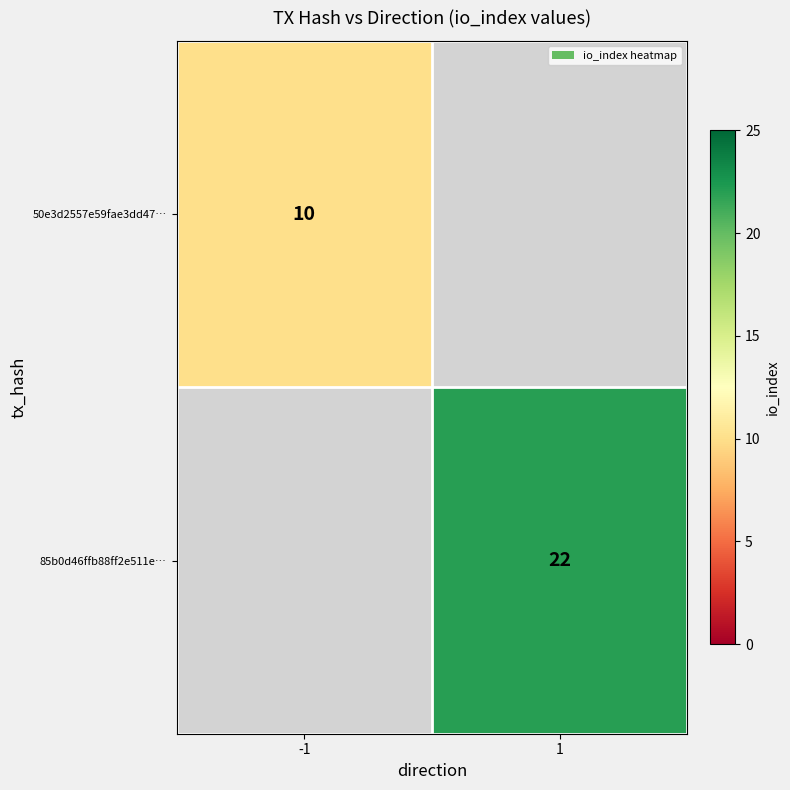

Which has a higher value, -1 or 1?

1